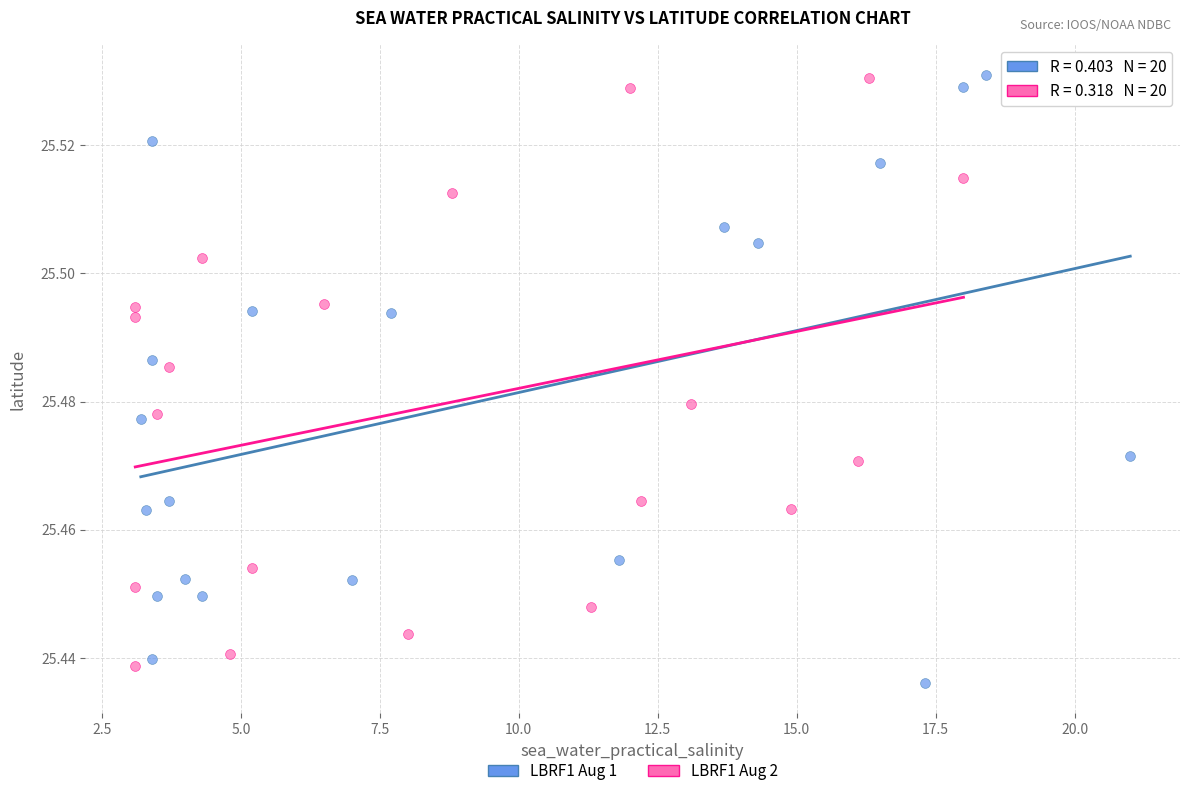

Which series has the largest Y range (max minus min)?

LBRF1 Aug 1